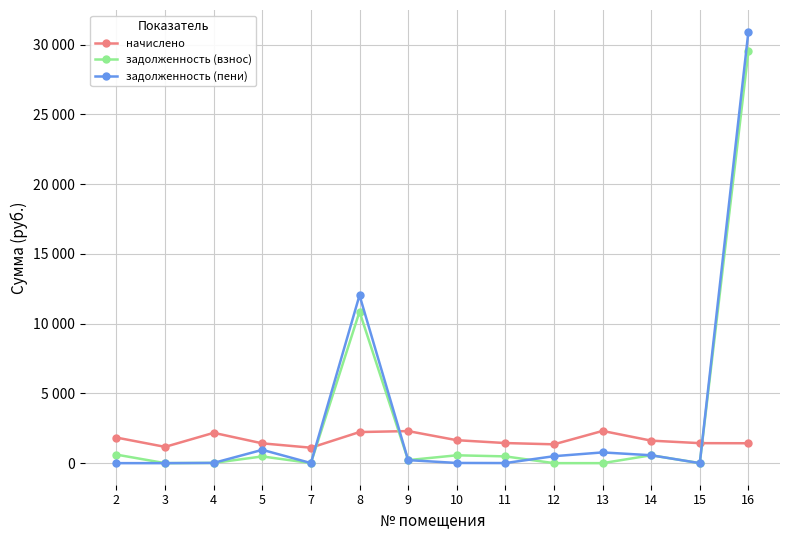

Is this an area chart (filled region under the line)?

No